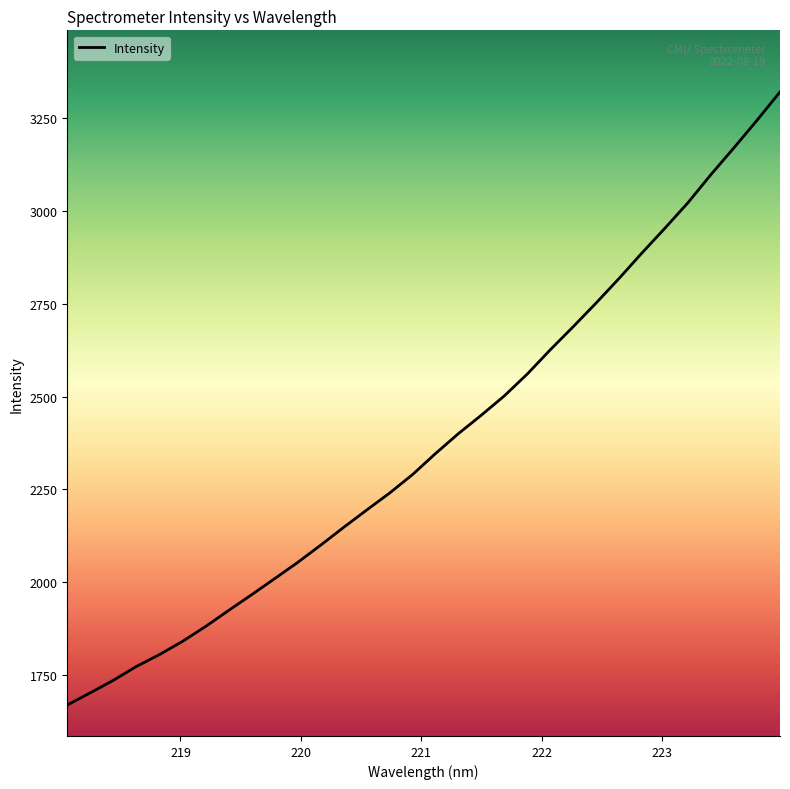

What is the difference between the maximum and minimum values?

1652.1